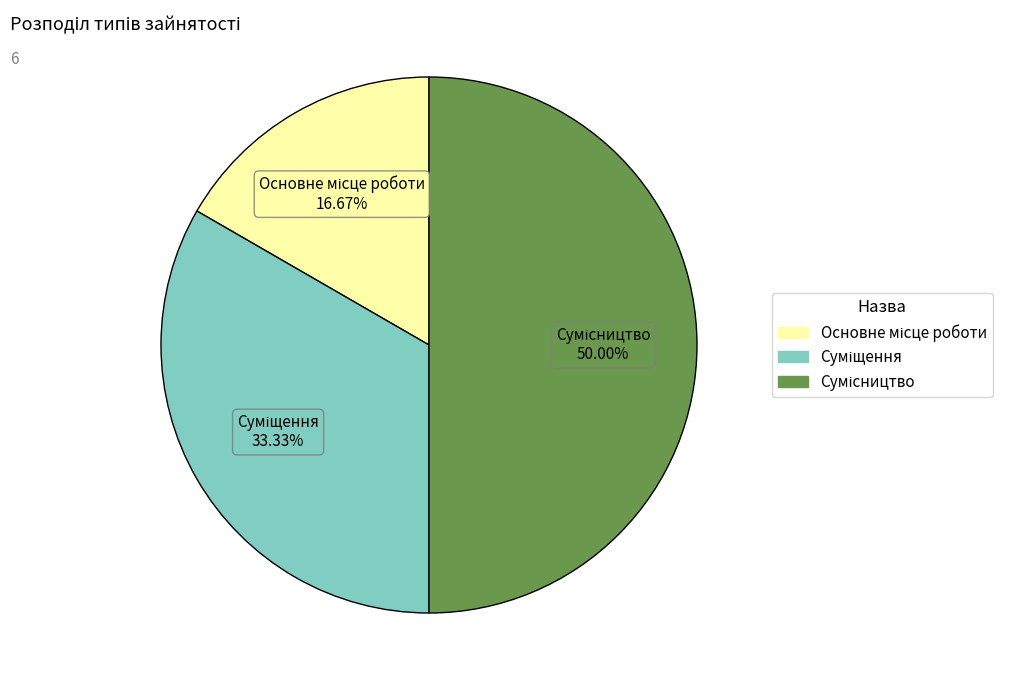

Which slice is the smallest?

Основне місце роботи